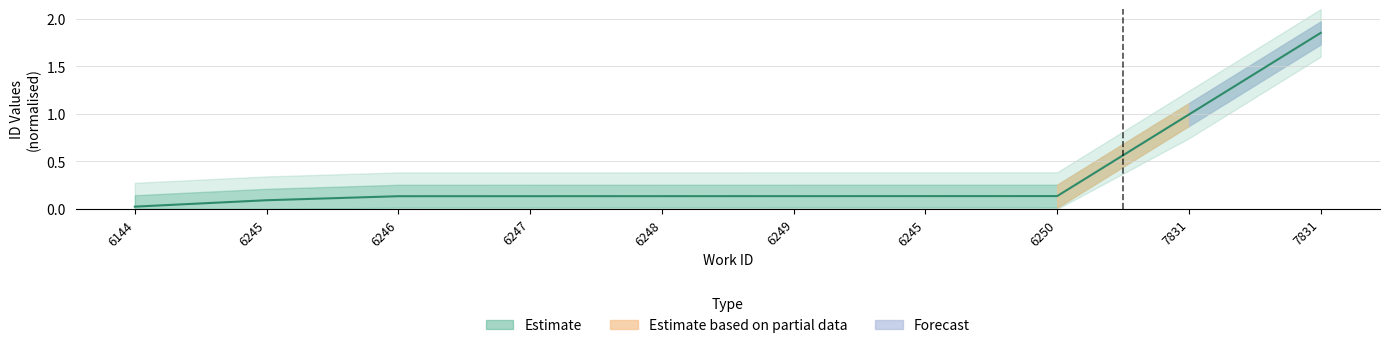

Rank the categories by value from highest to lowest.

7831, 7831, 6250, 6245, 6249, 6248, 6247, 6246, 6245, 6144